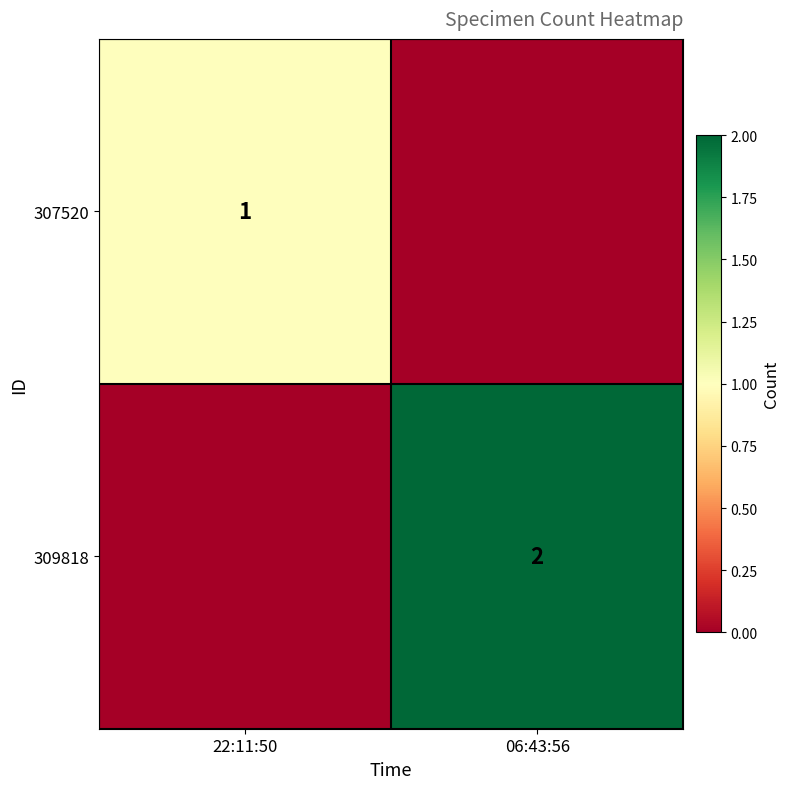

The 307520 series shows 1 at 22:11:50. True or false?

True